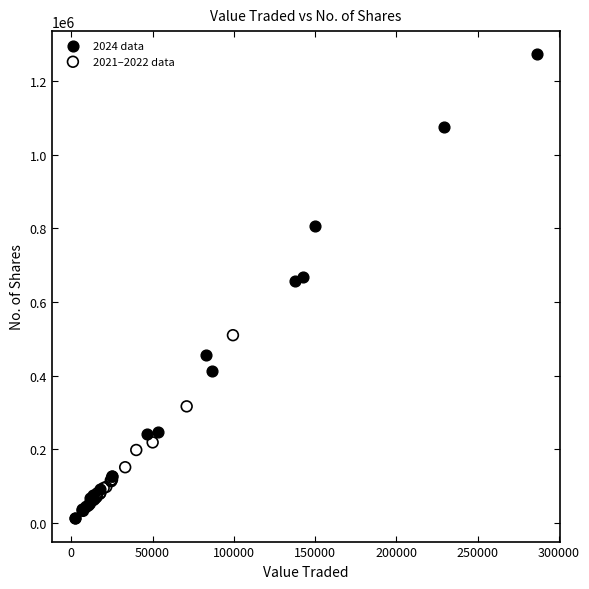

Which series has the widest spread of Y values?

2024 data